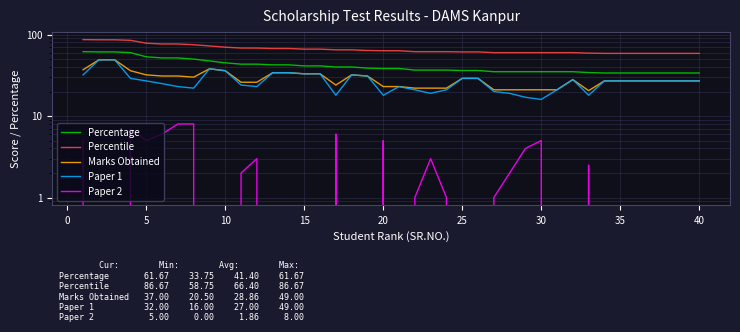

In Paper 2, how many points are lower than both neighbors (excluding endpoints)?

2